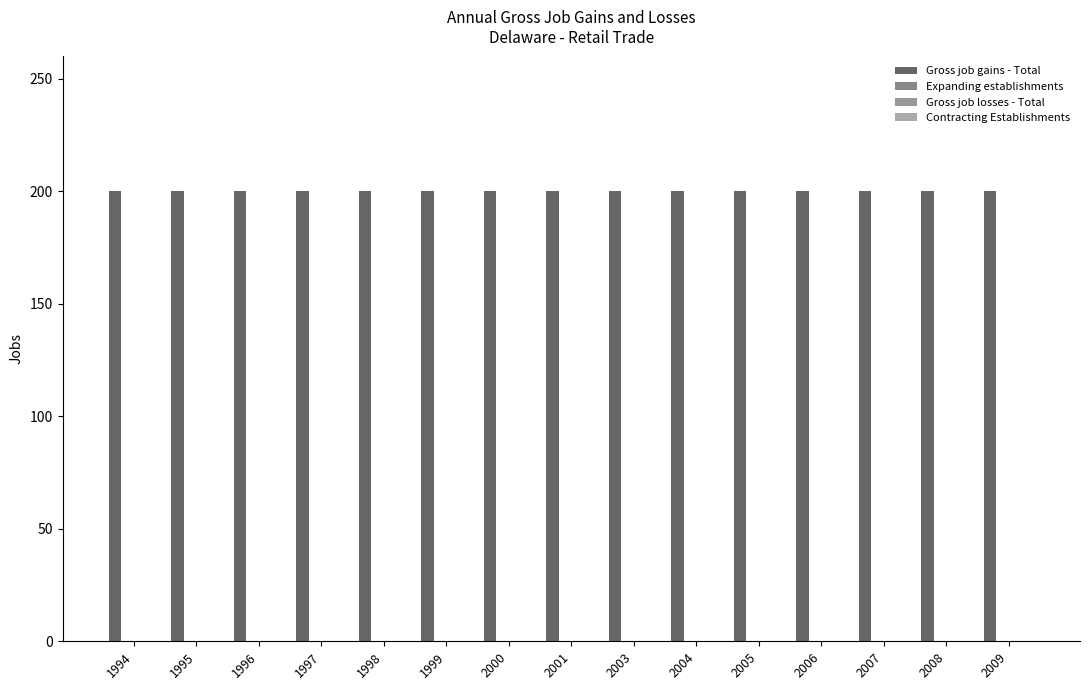

The Gross job gains - Total series shows 89 at 2003. True or false?

False